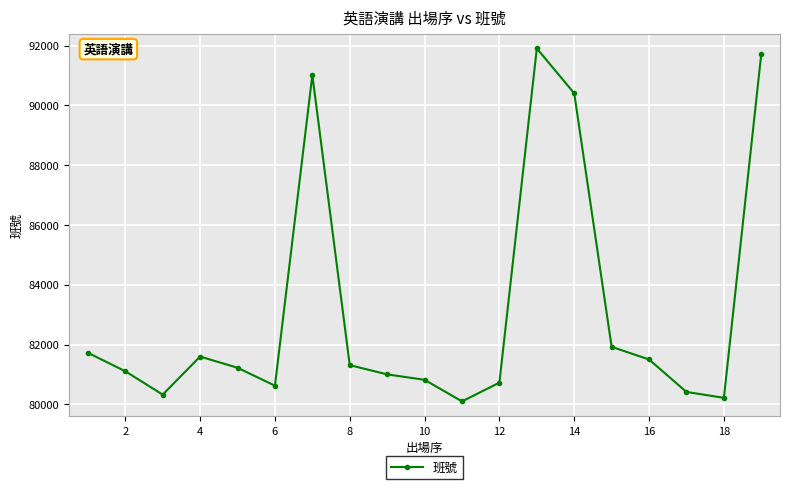

True or false: the data has more than 1 interior local peaks.

True